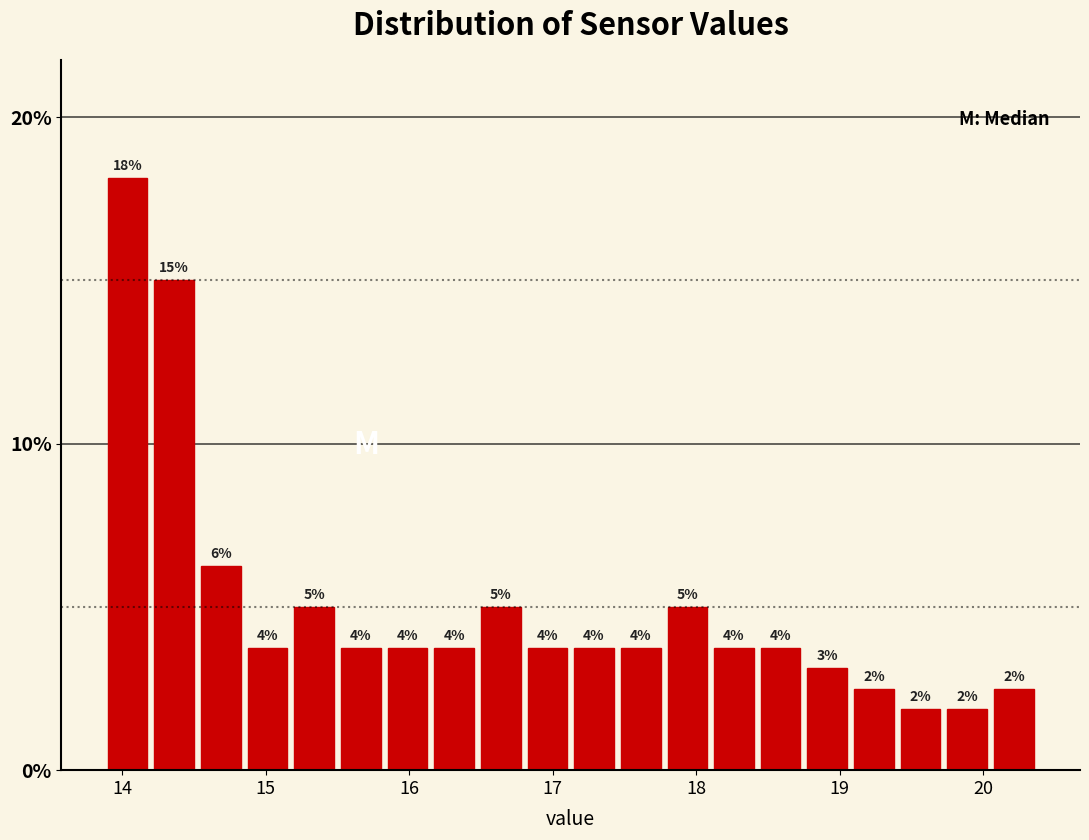

Around what value on the x-axis is the tallest bar? Give the approximate position of its centre, as read against the axis.

14.0